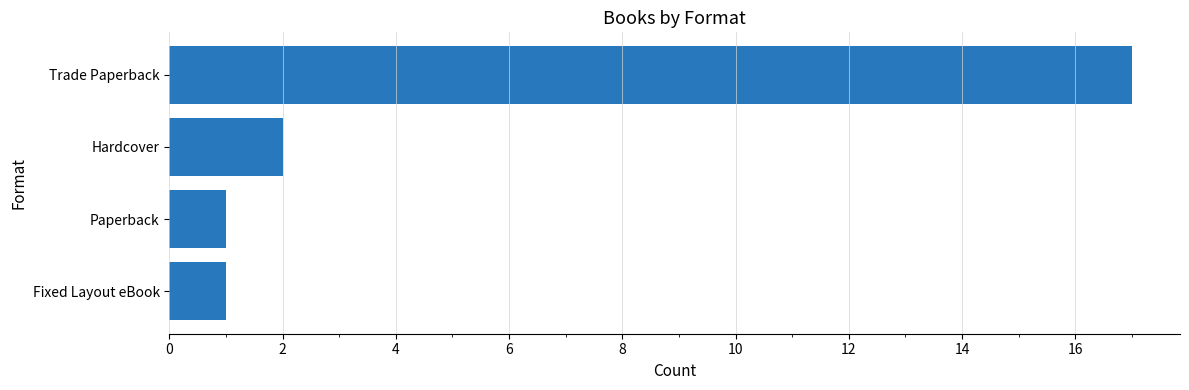

What is the greatest value displayed?

17